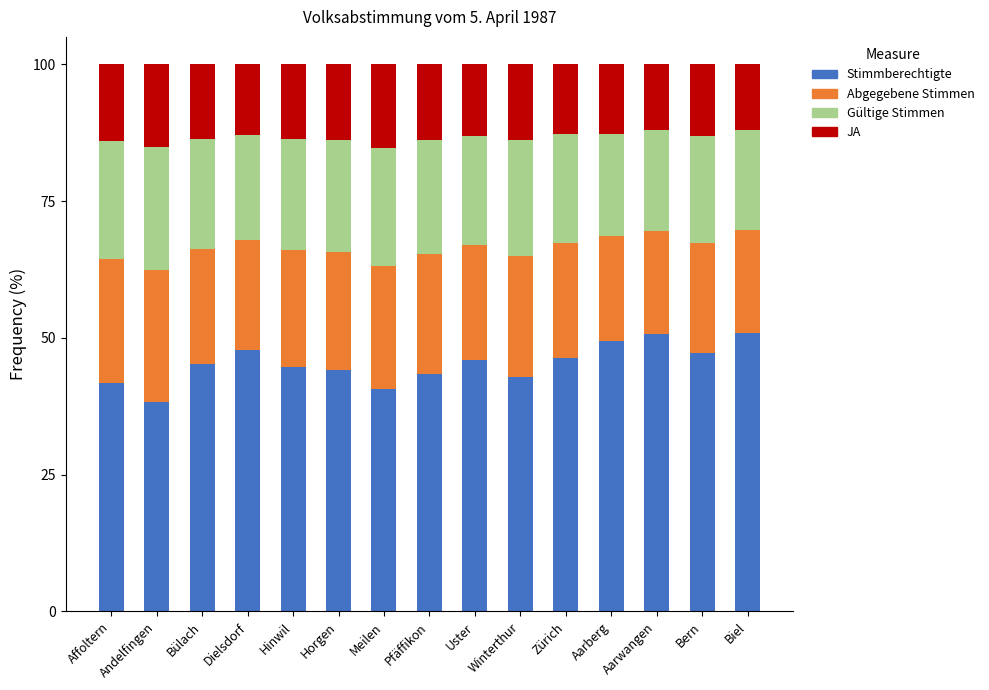

What is the total value across all series at Affoltern?

100.0